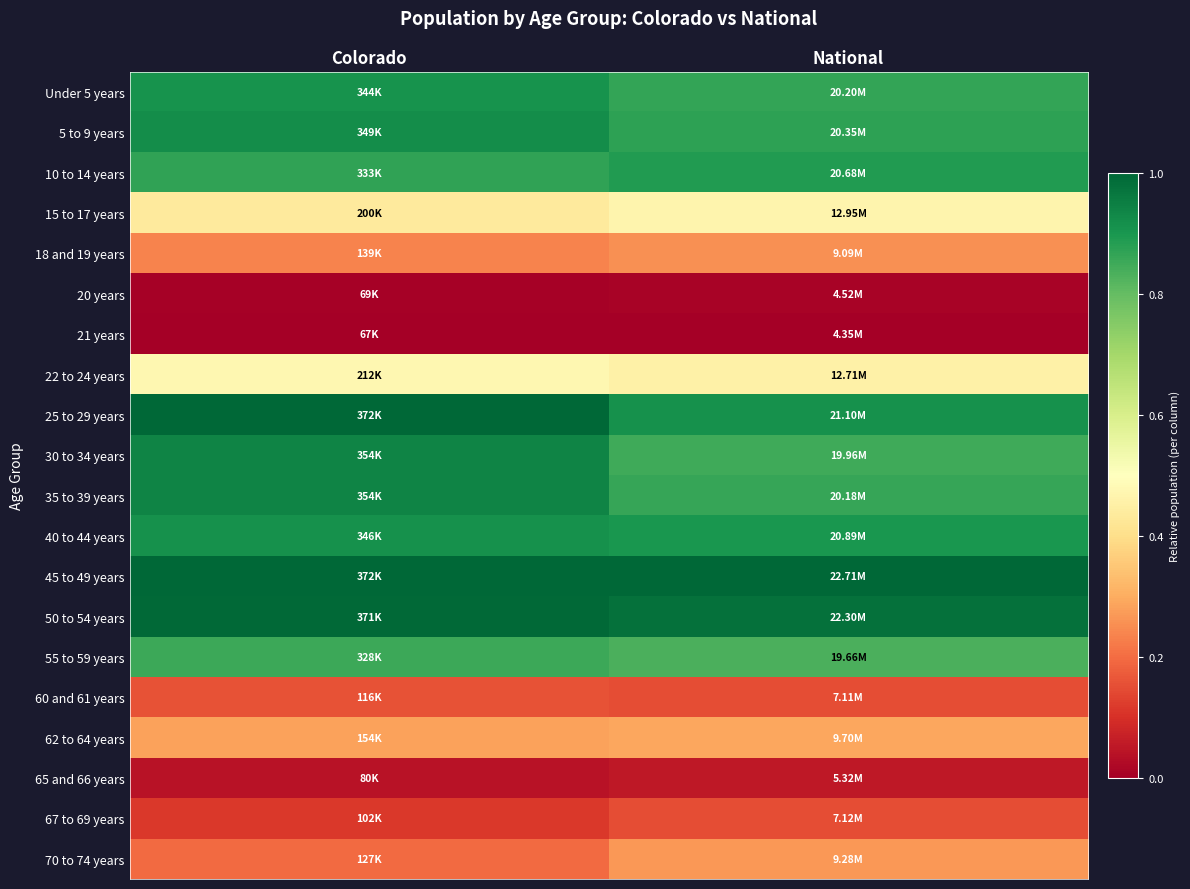

Between Colorado and National, which is larger?

Colorado